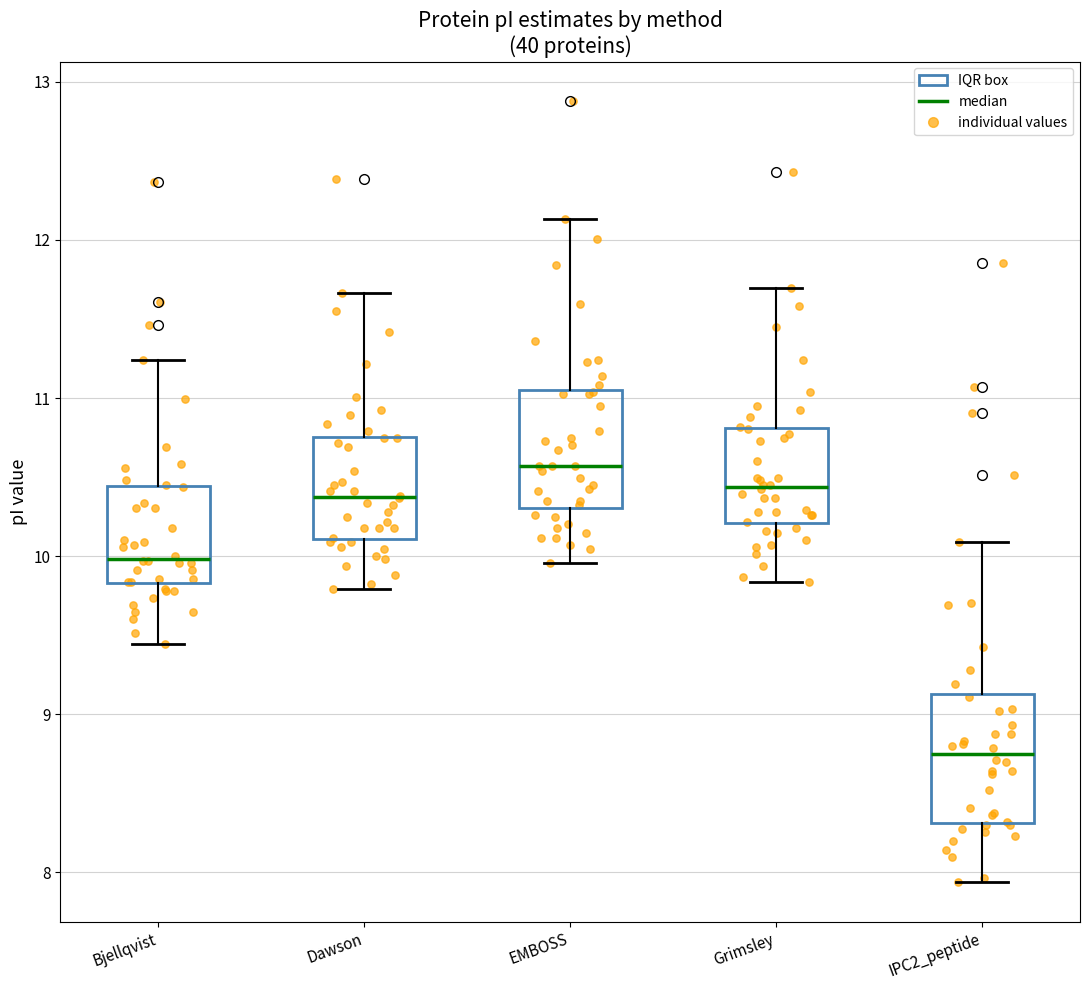

Reading left to right, transcribe this box plot: for each box, give where its median line is, the range the box spans, and where its two whiskers end, as read against the y-axis. The values are not printed on the chart, so give them approximately, as read against the axis.

Bjellqvist: median 10.0, box 9.8 to 10.4, whiskers 9.4 to 11.2
Dawson: median 10.4, box 10.1 to 10.8, whiskers 9.8 to 11.7
EMBOSS: median 10.6, box 10.3 to 11.0, whiskers 10.0 to 12.1
Grimsley: median 10.4, box 10.2 to 10.8, whiskers 9.8 to 11.7
IPC2_peptide: median 8.7, box 8.3 to 9.1, whiskers 7.9 to 10.1